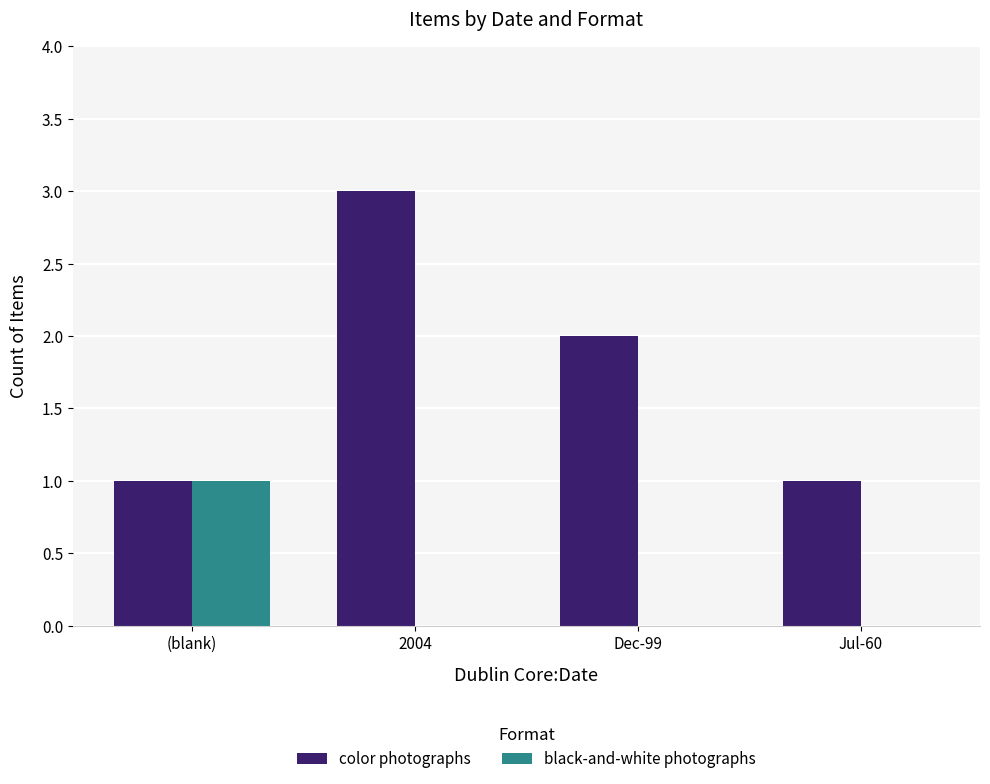

Which series changed the most between (blank) and 2004?

color photographs